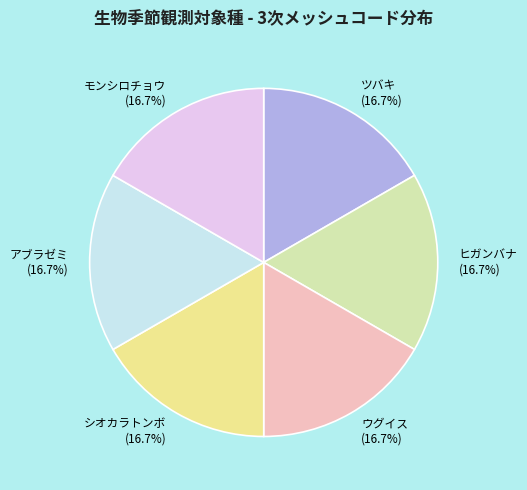

Does シオカラトンボ account for over 50% of the chart?

No